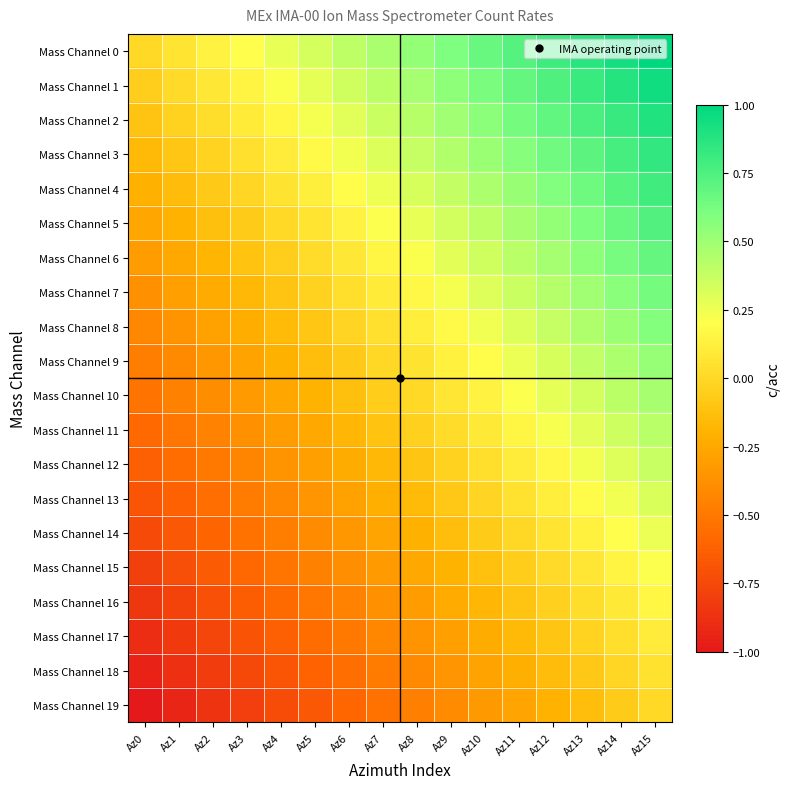

Which has a higher value, Az2 or Az5?

Az5